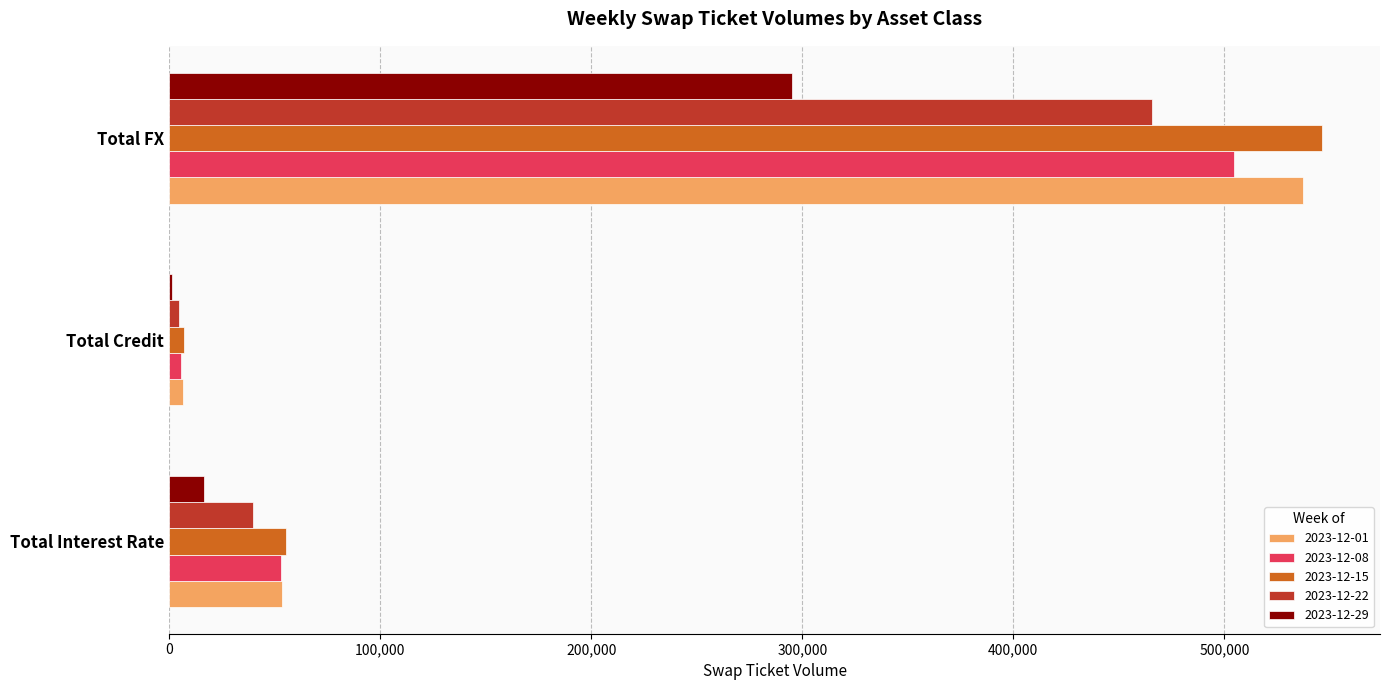

At which label does 2023-12-29 reach its peak?

Total FX